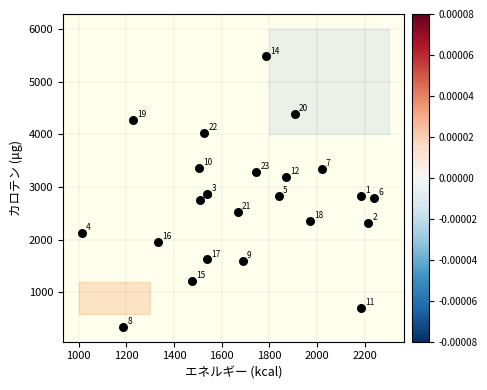

What is the range of Y values (max minus min)?

5129